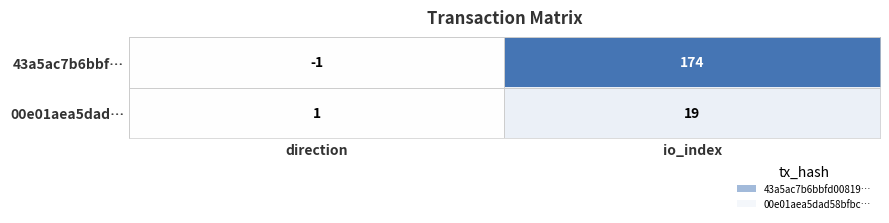

How many values in the 00e01aea5dad… series are below 19?

1